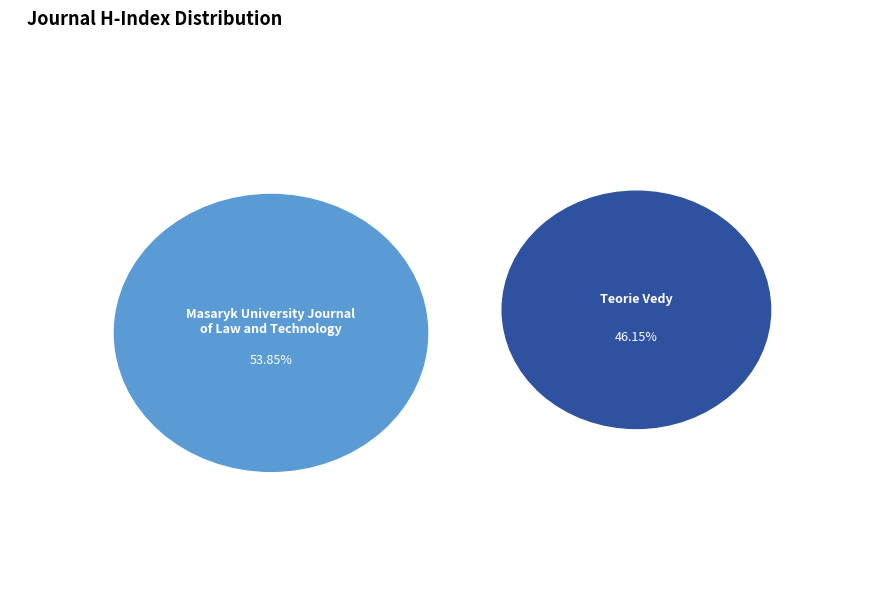

True or false: Teorie Vedy / Theory of Science accounts for 57% of the total.

False